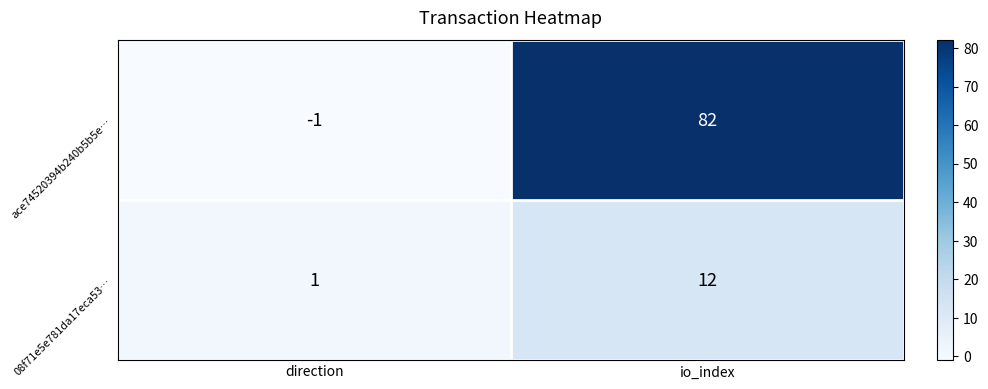

Reading left to right, transcribe all the data shown in this chart.

ace74520394b240b5b5e…: direction=-1	io_index=82
08f71e5e781da17eca53…: direction=1	io_index=12